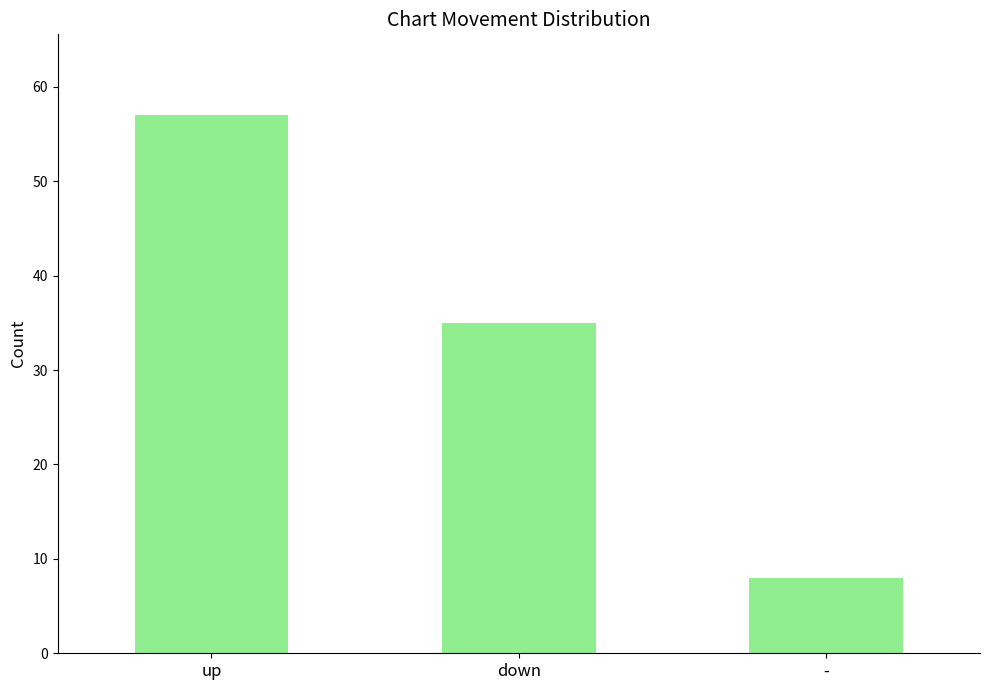

Which category has the lowest value across all series?

-